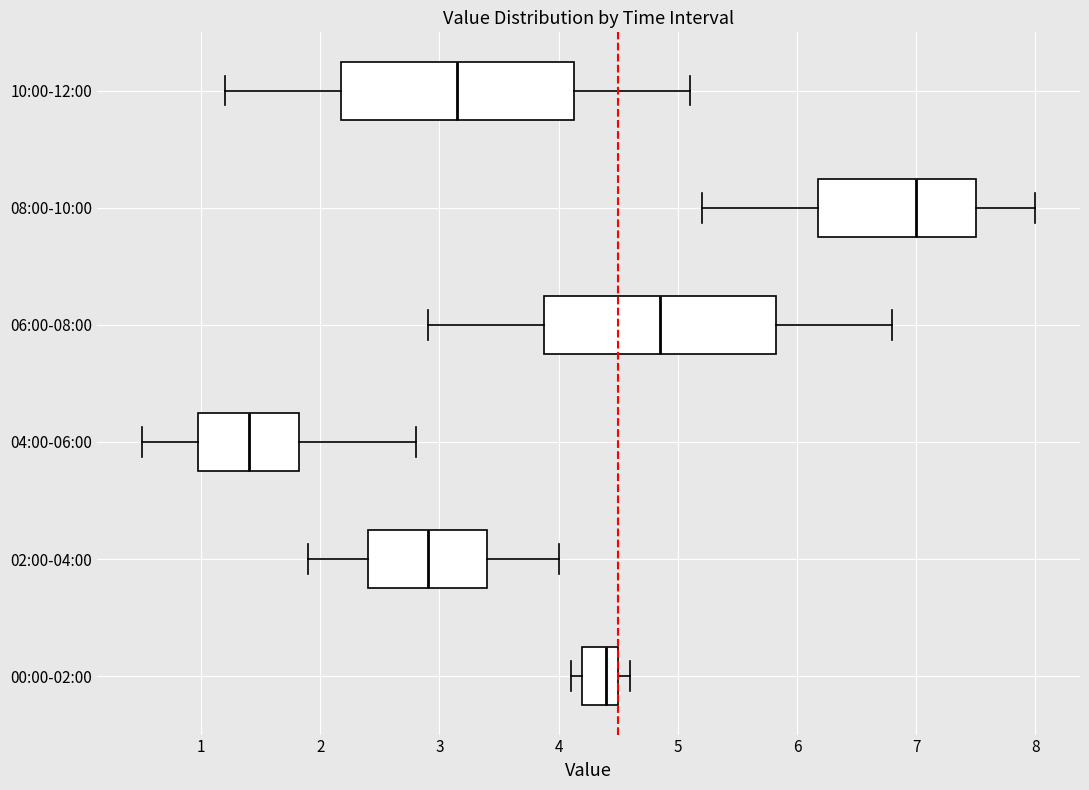

Which box has the furthest to the right median line?

08:00-10:00